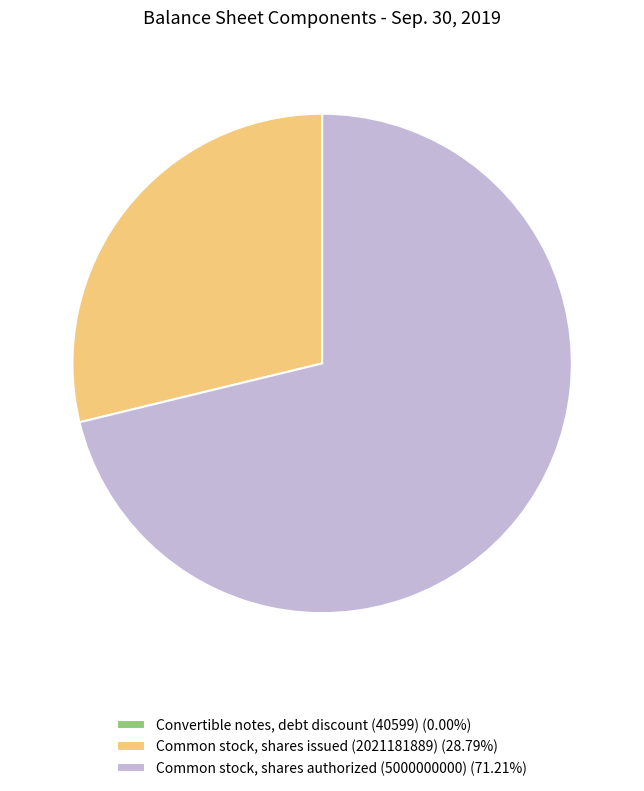

What is the largest slice in the pie chart?

Common stock, shares authorized (5000000000)